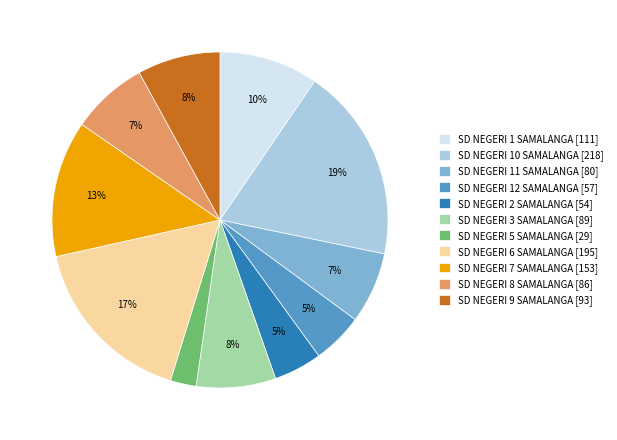

Does any single category account for the majority?

No